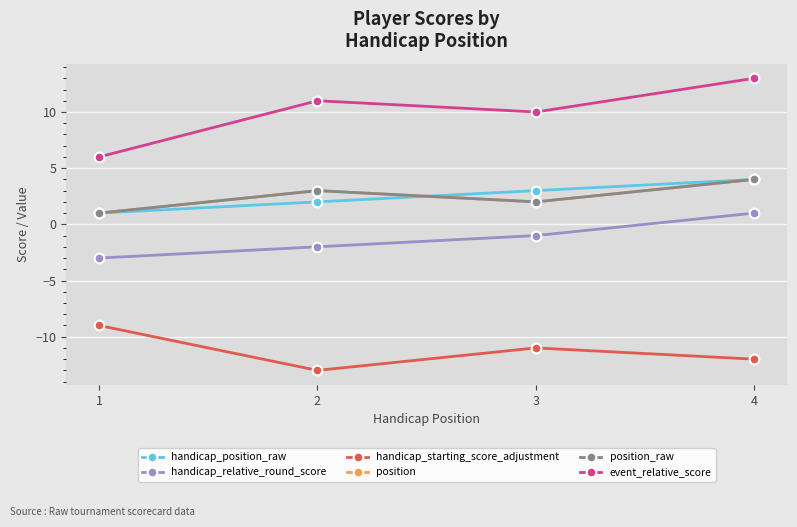

Is this an area chart (filled region under the line)?

No